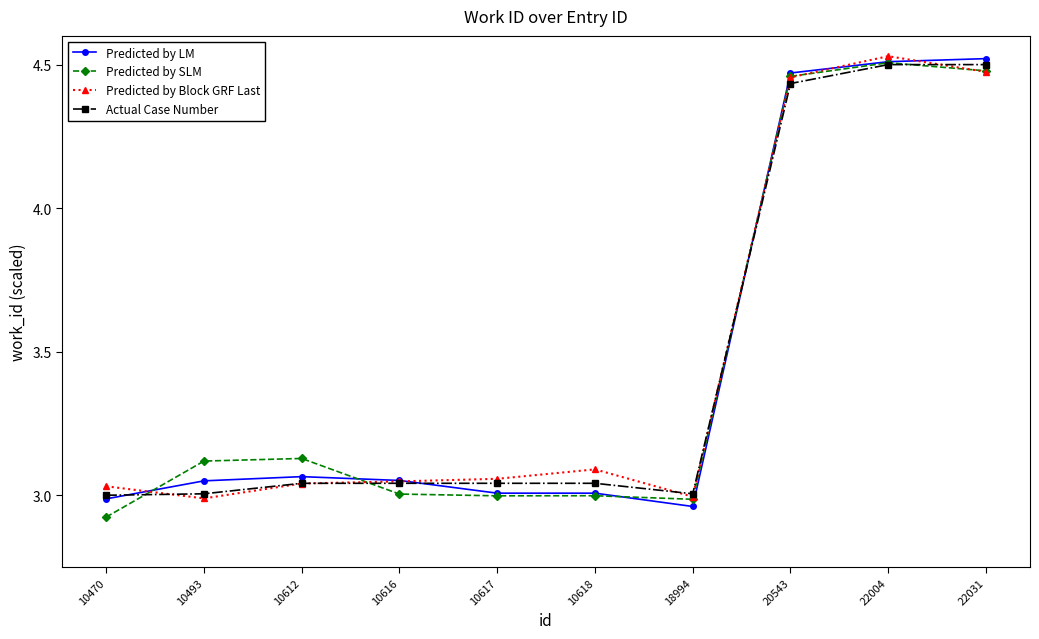

What is the total value across all series at 18994?

11.9